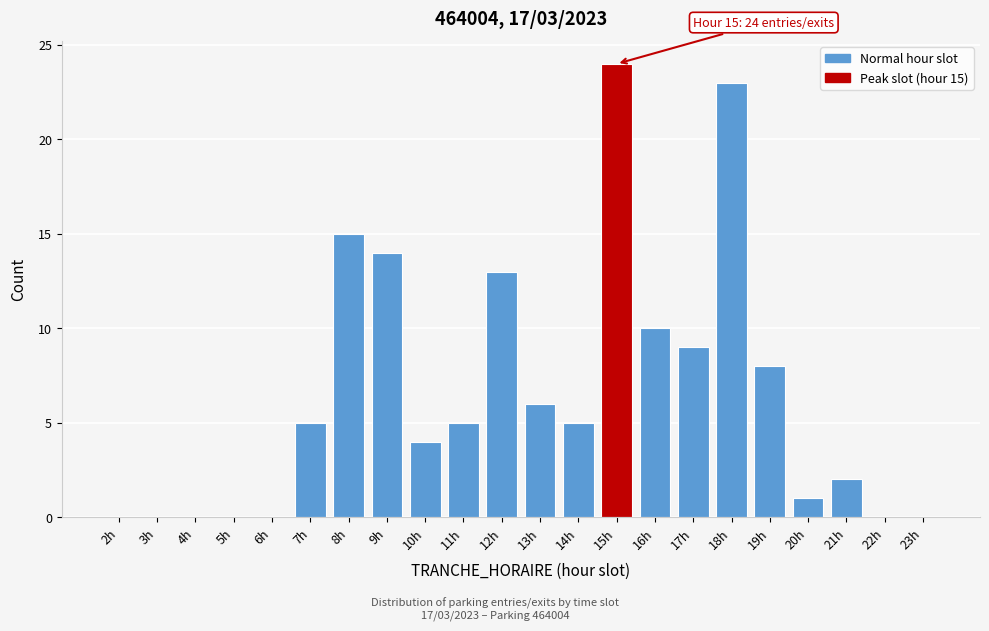

Reading left to right, what are all the values shown in this chart?

2h=0	3h=0	4h=0	5h=0	6h=0	7h=5	8h=15	9h=14	10h=4	11h=5	12h=13	13h=6	14h=5	15h=24	16h=10	17h=9	18h=23	19h=8	20h=1	21h=2	22h=0	23h=0